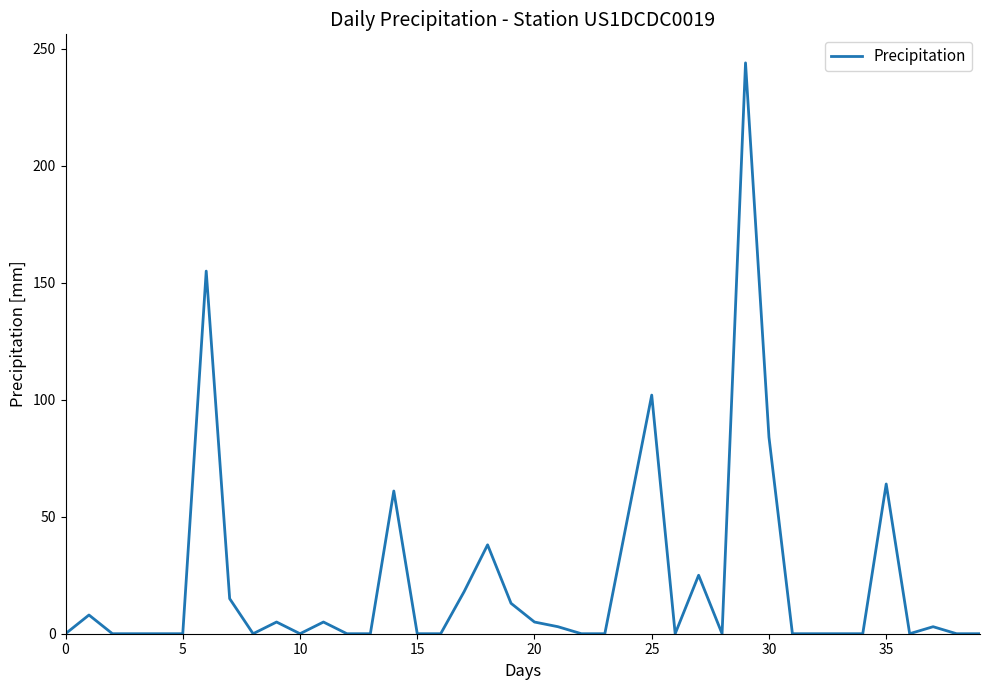

What is the difference between the second highest and second lowest values?

155